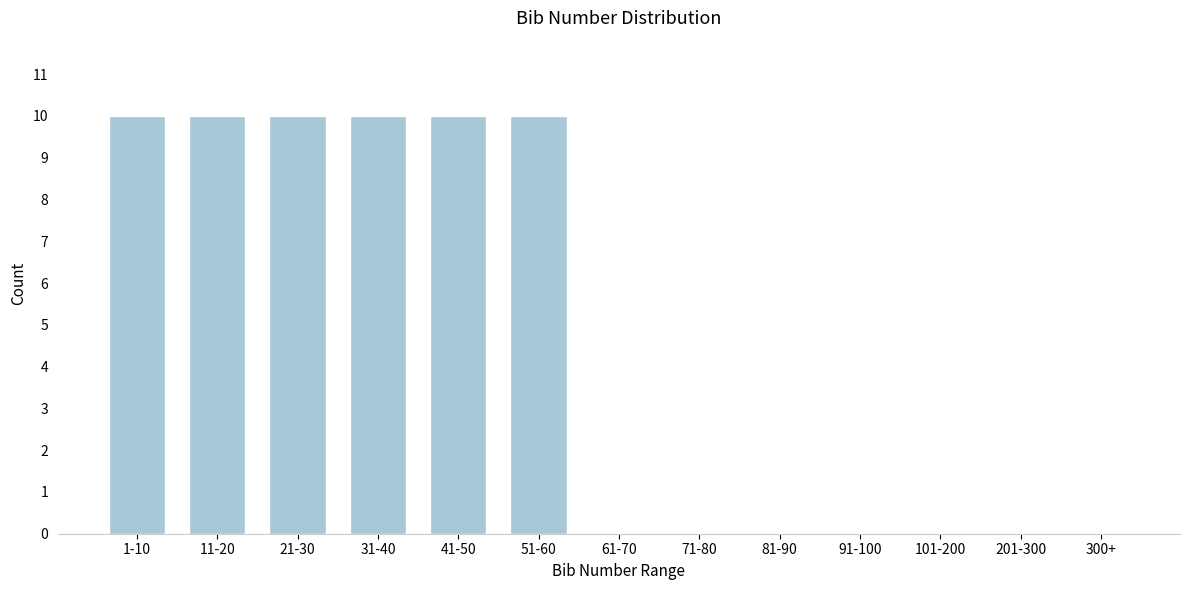

Reading right to left, transcribe all the data shown in this chart.

300+=0	201-300=0	101-200=0	91-100=0	81-90=0	71-80=0	61-70=0	51-60=10	41-50=10	31-40=10	21-30=10	11-20=10	1-10=10